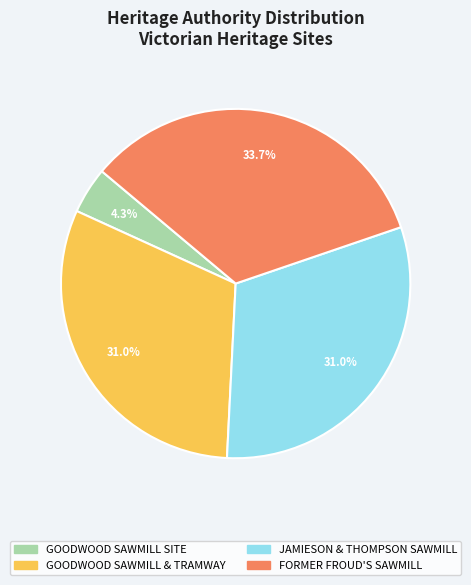

Count the number of slices in the pie.

4